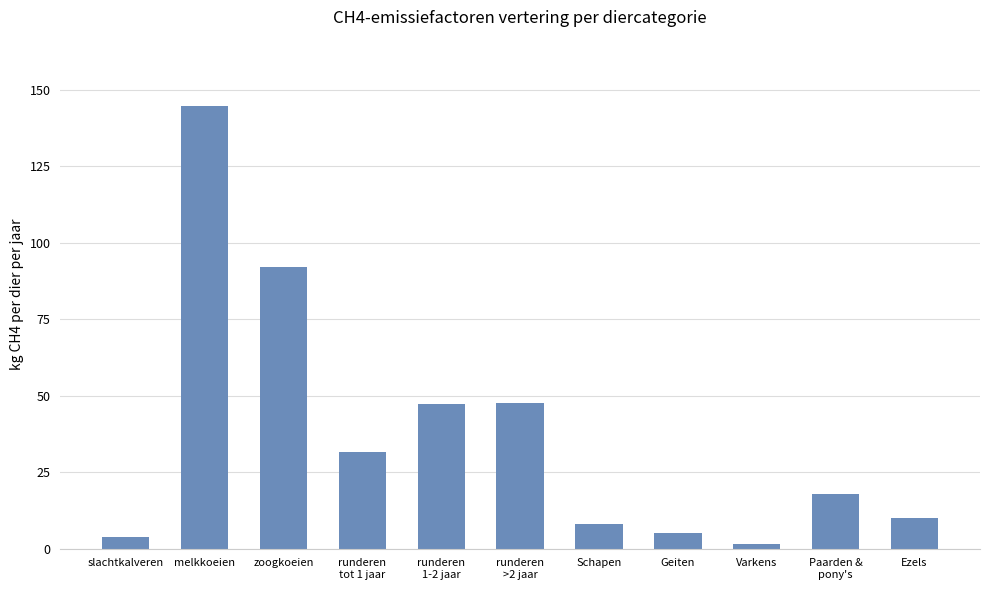

Count the number of data series in this chart.

1